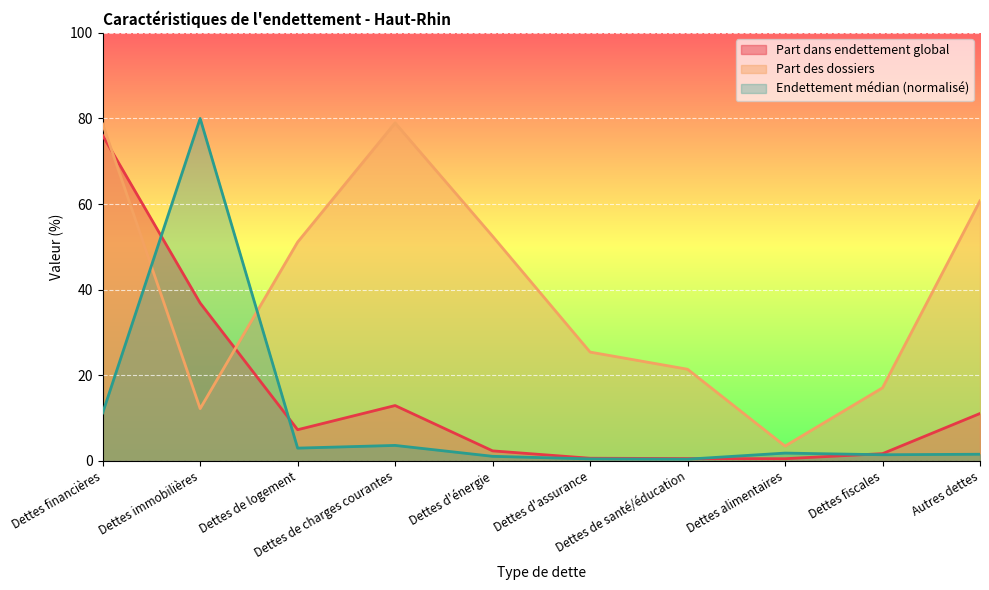

What value does the Encours des dettes series have at Dettes financières?

76.0